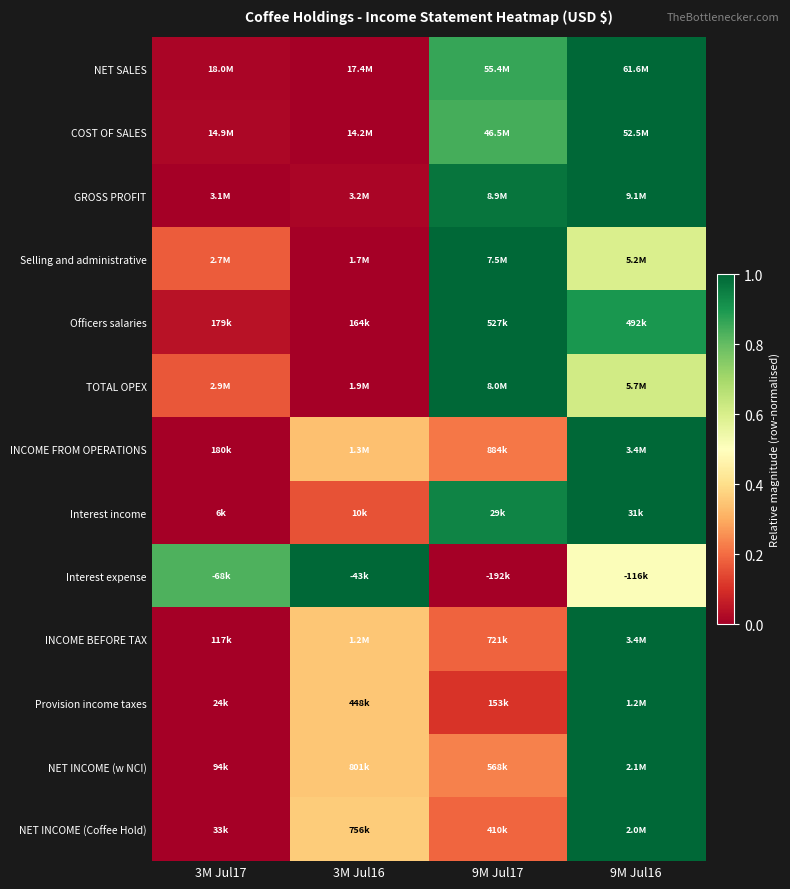

Which has a higher value, 9M Jul17 or 9M Jul16?

9M Jul16